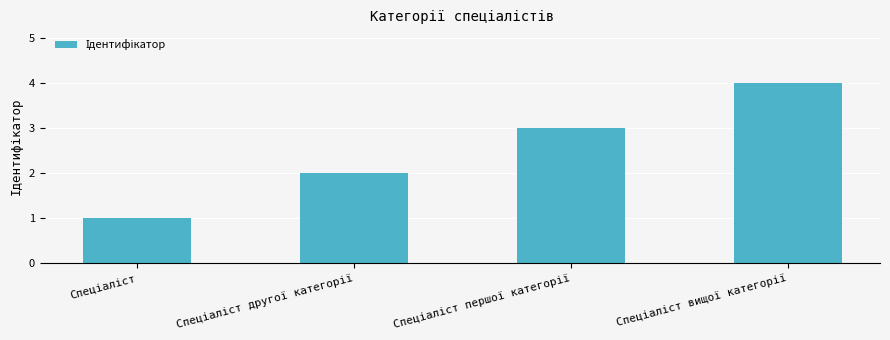

What is the maximum value shown in the chart?

4